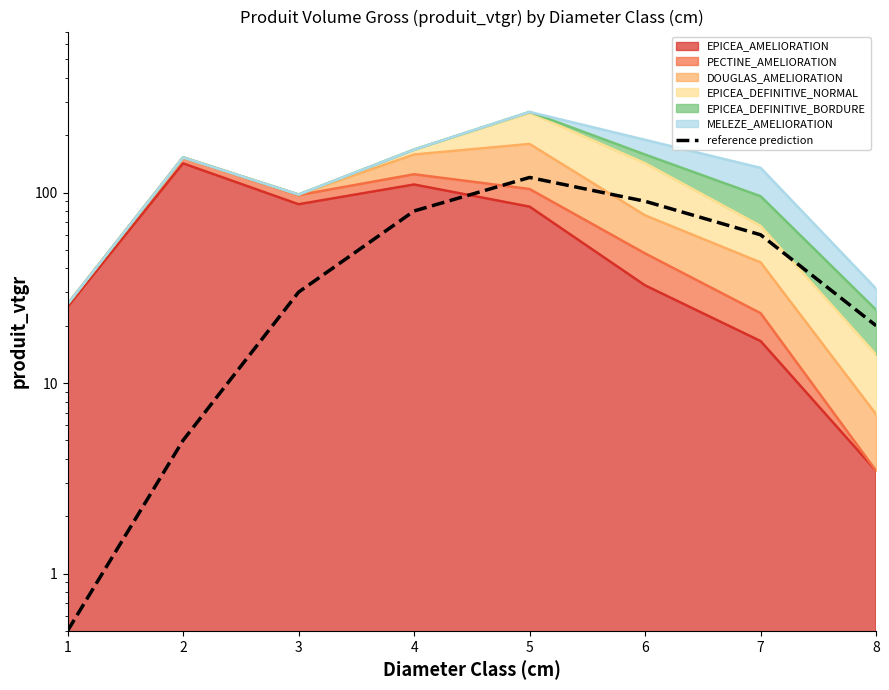

Reading right to left, what are all the values shown in this chart?

20.0	60.0	90.0	120.0	80.0	30.0	5.0	0.5